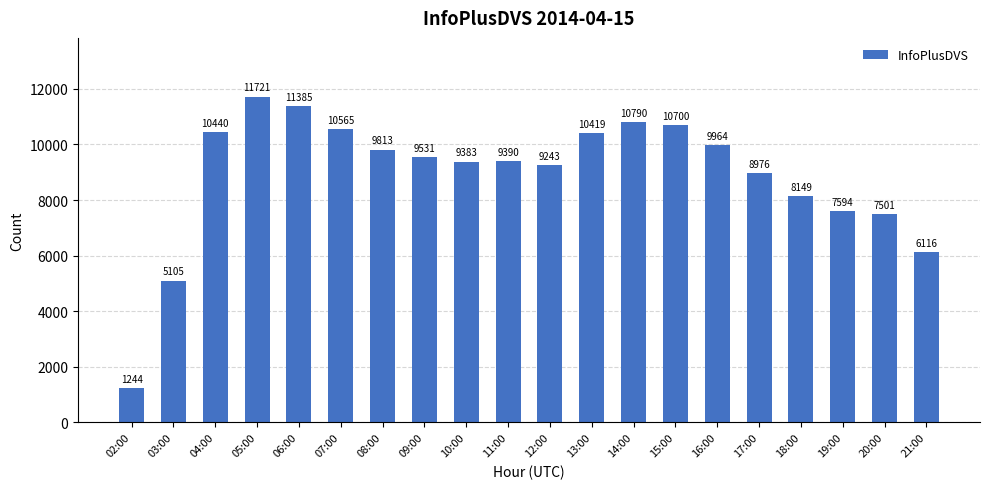

How many bars are there in total?

20